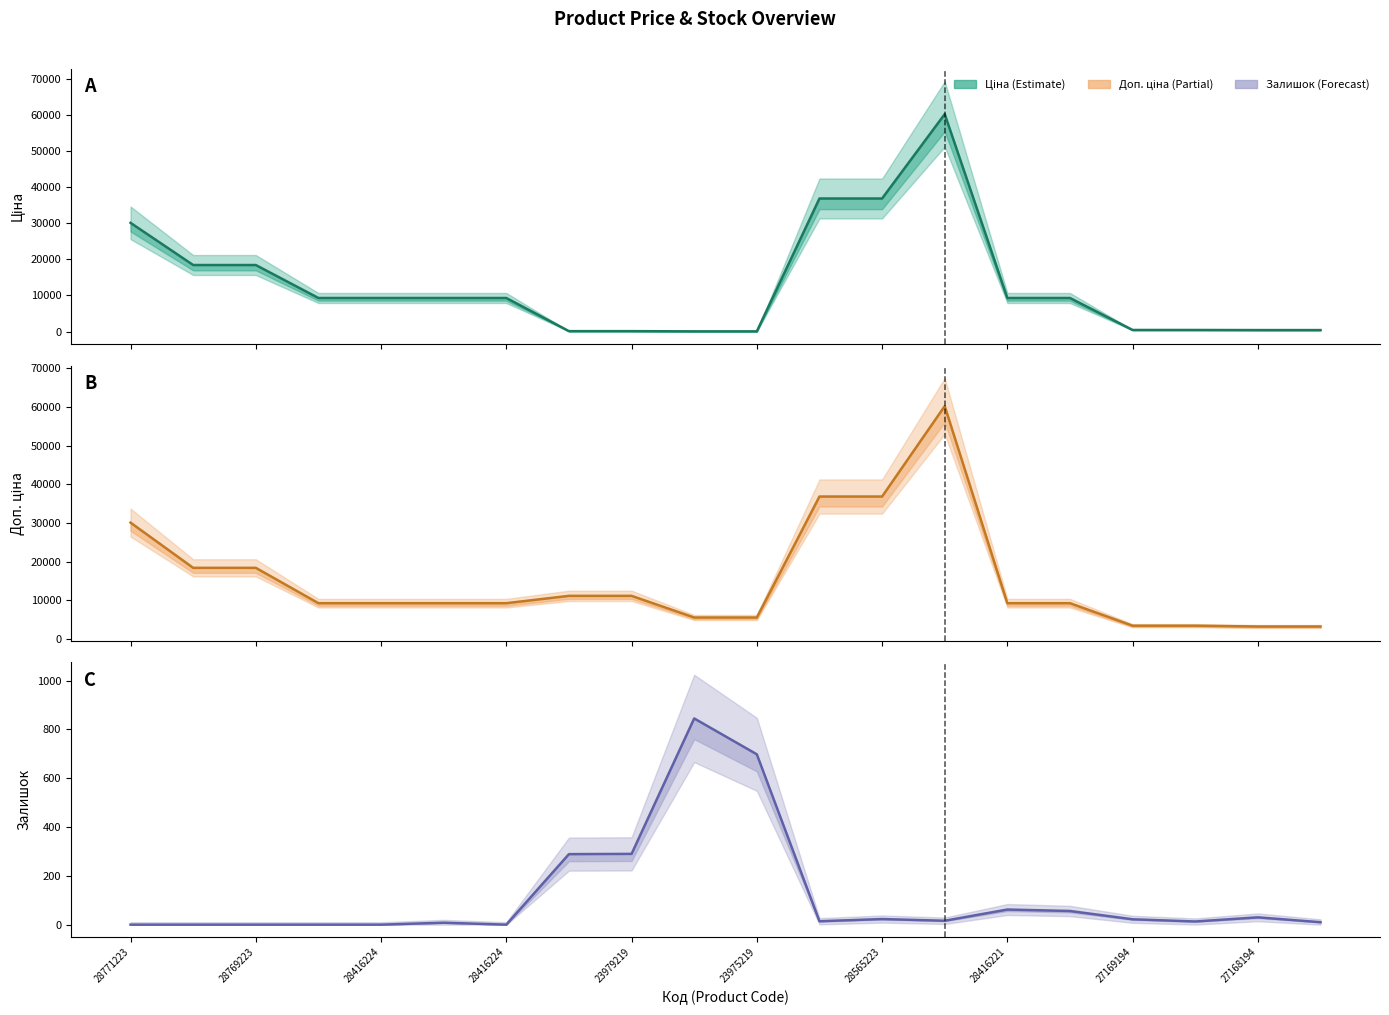

At how many categories does at least one series exceed 40586?

1